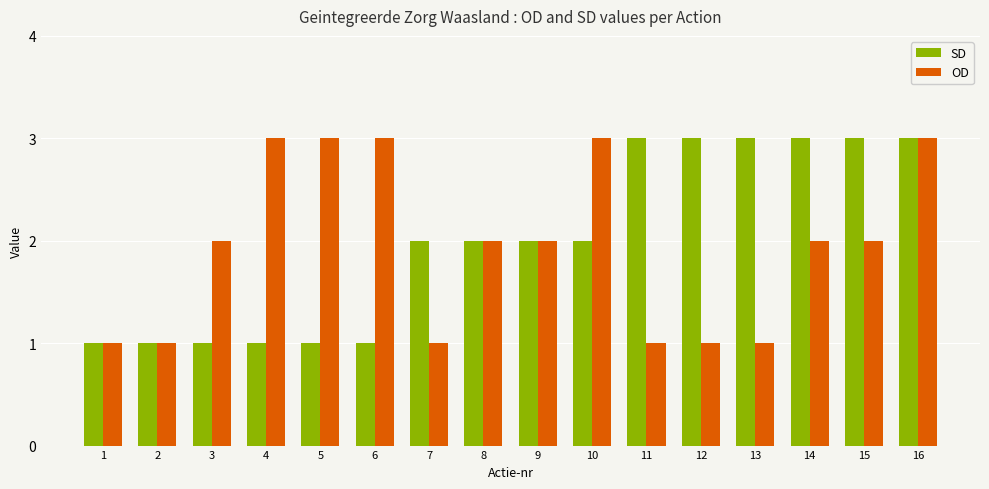

The value of OD at 9 is 2. True or false?

True